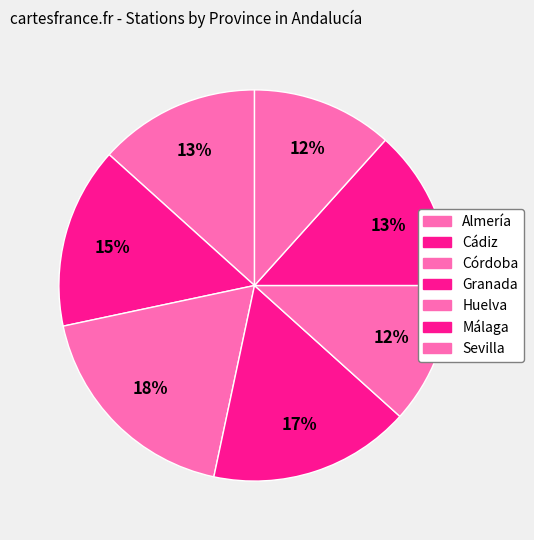

Which category has the smallest portion of the pie?

Huelva